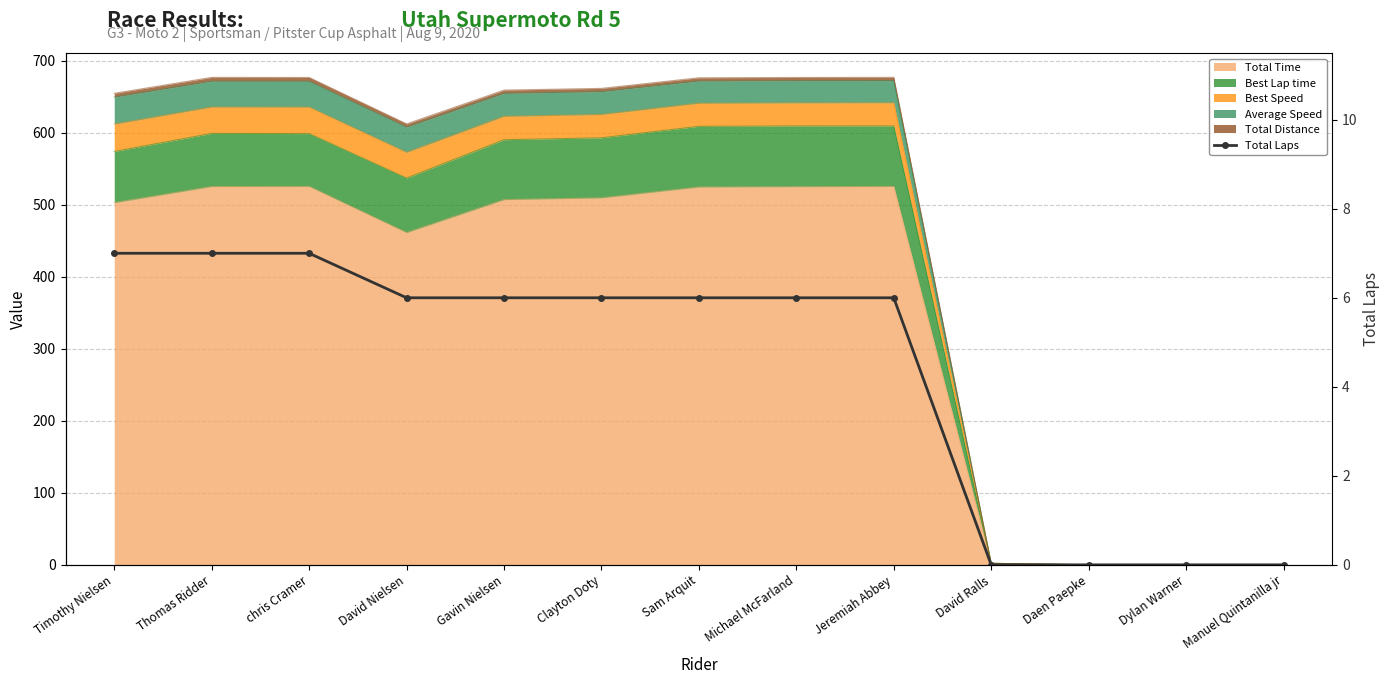

Reading left to right, what are all the values shown in this chart?

Timothy Nielsen=7	Thomas Ridder=7	chris Cramer=7	David Nielsen=6	Gavin Nielsen=6	Clayton Doty=6	Sam Arquit=6	Michael McFarland=6	Jeremiah Abbey=6	David Ralls=0	Daen Paepke=0	Dylan Warner=0	Manuel Quintanilla jr=0